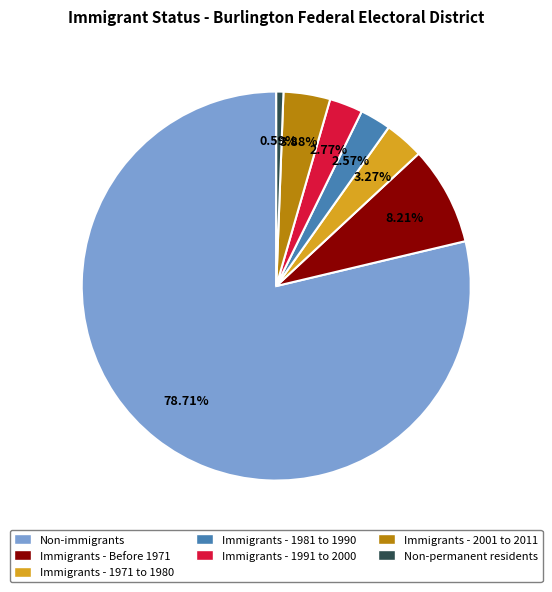

What is the largest slice in the pie chart?

Non-immigrants